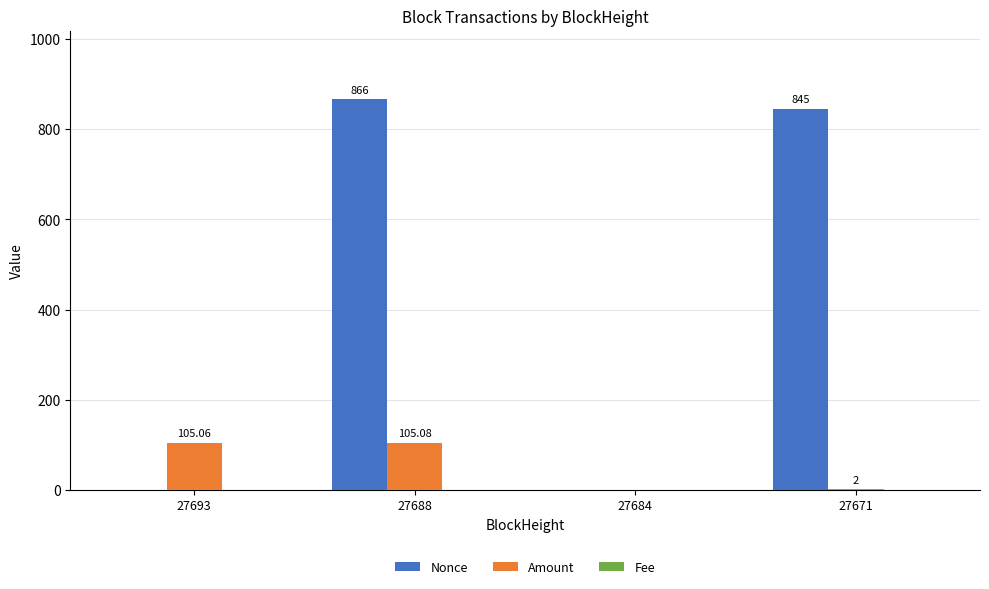

What is the difference between the Nonce values at 27684 and 27693?

1.0